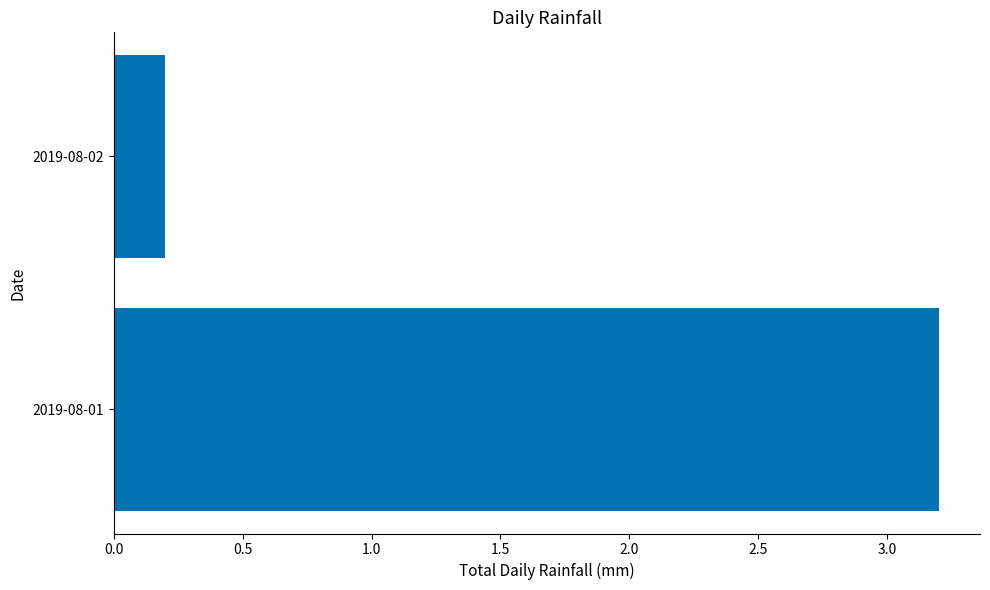

The value at 2019-08-01 is 1.8. True or false?

False